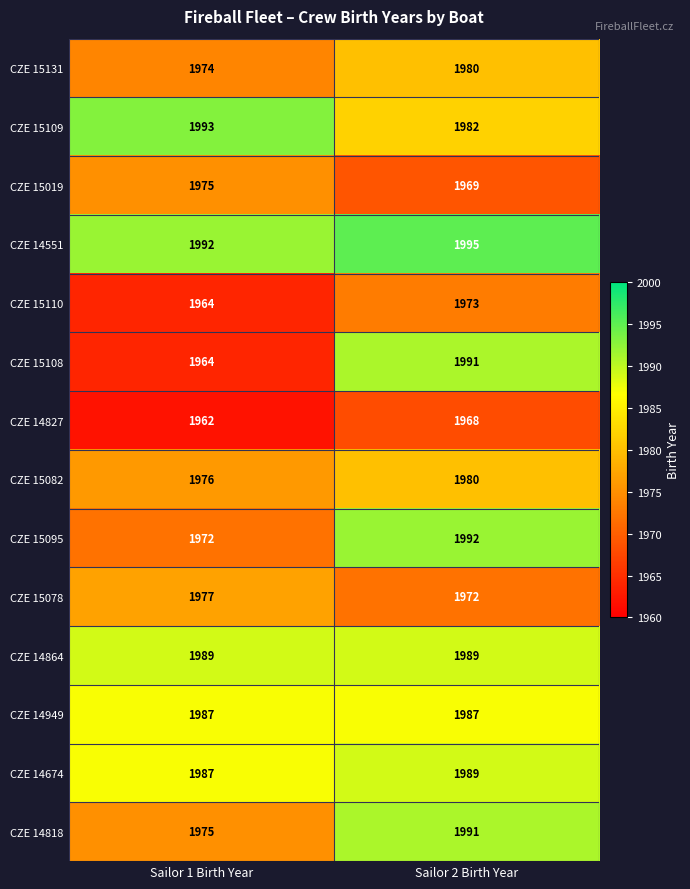

Which series has the largest total across all categories?

CZE 14551